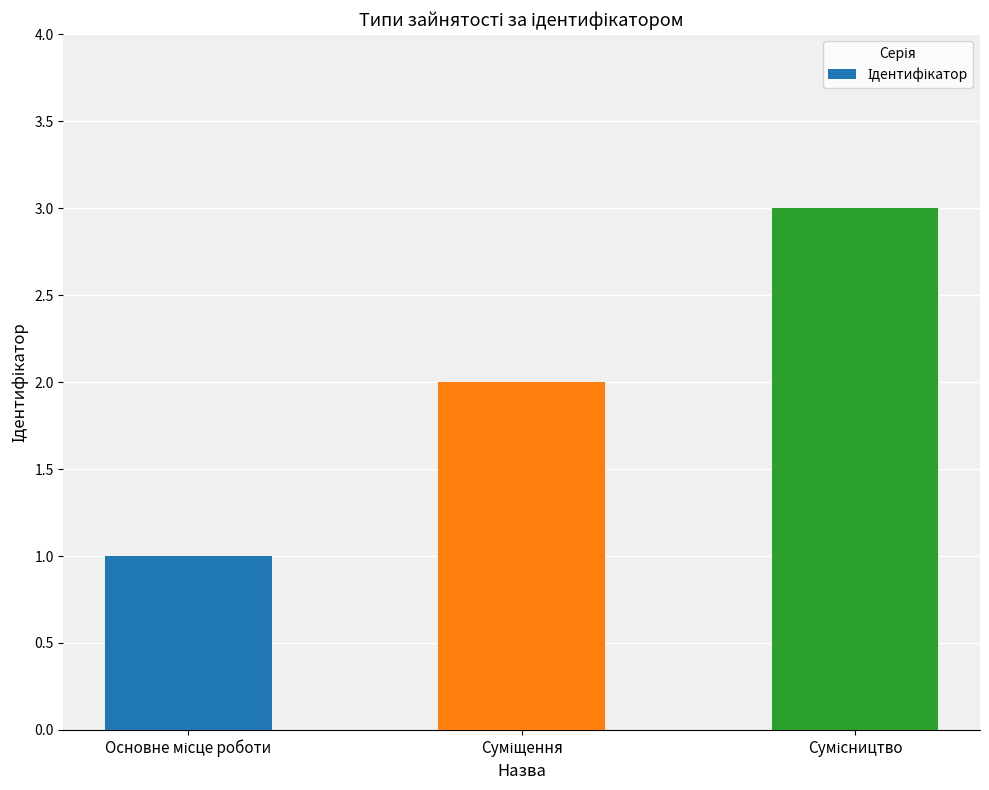

How many values are below 2?

1